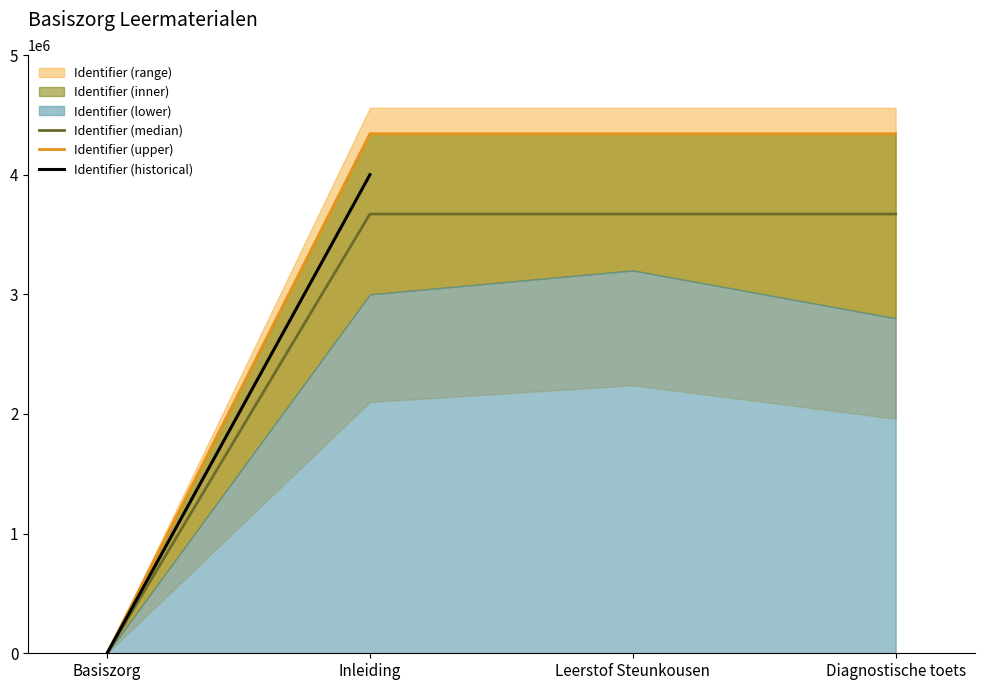

At which label does Identifier (median) reach its minimum?

Basiszorg